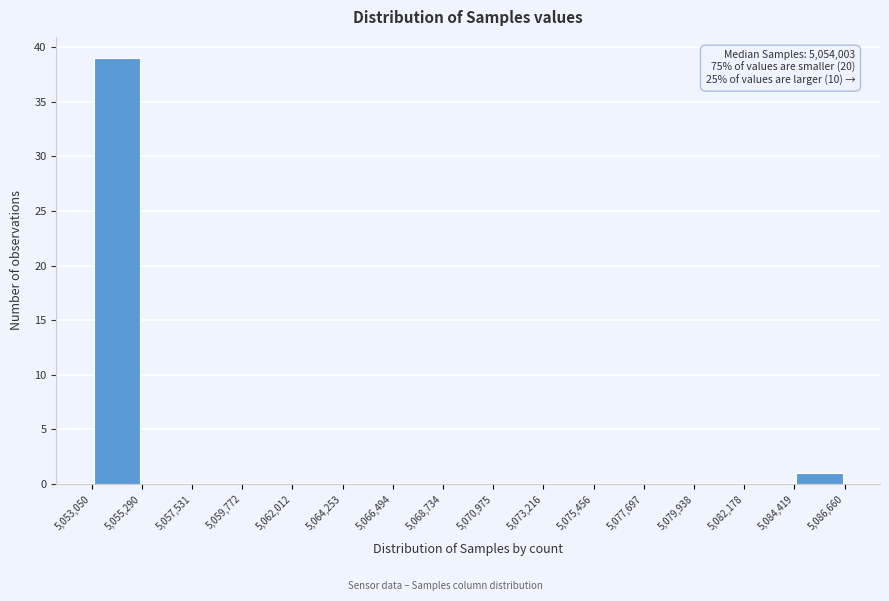

Which range on the x-axis has the tallest bar?

5,053,050 to 5,055,290